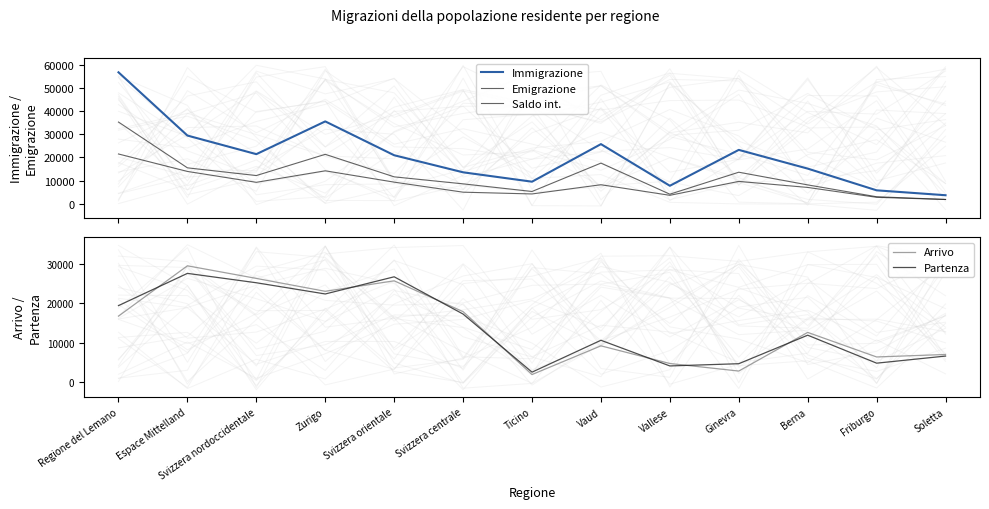

Rank the series by their maximum value, from highest to lowest.

Immigrazione, Emigrazione, Arrivo, Partenza, Saldo int.